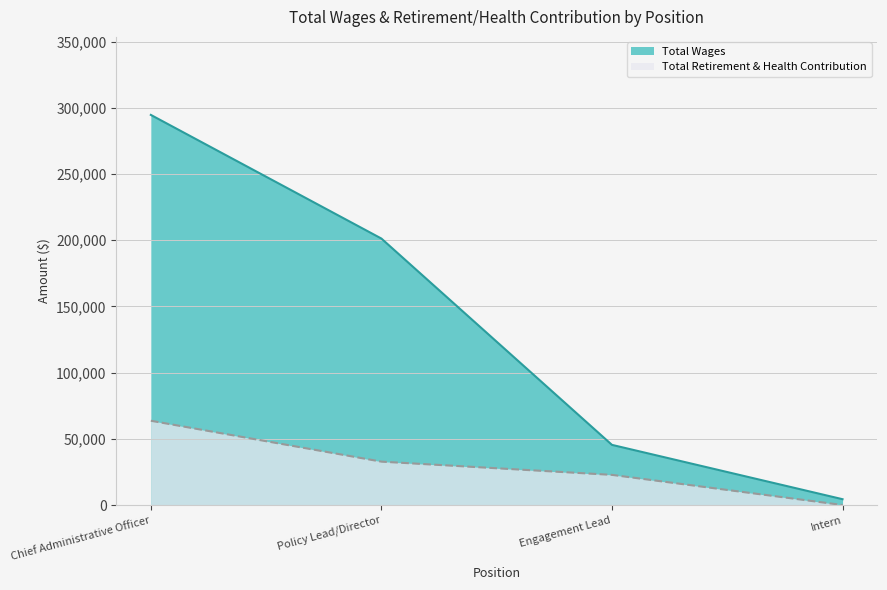

True or false: Total Retirement & Health Contribution and Total Wages cross at least once.

False